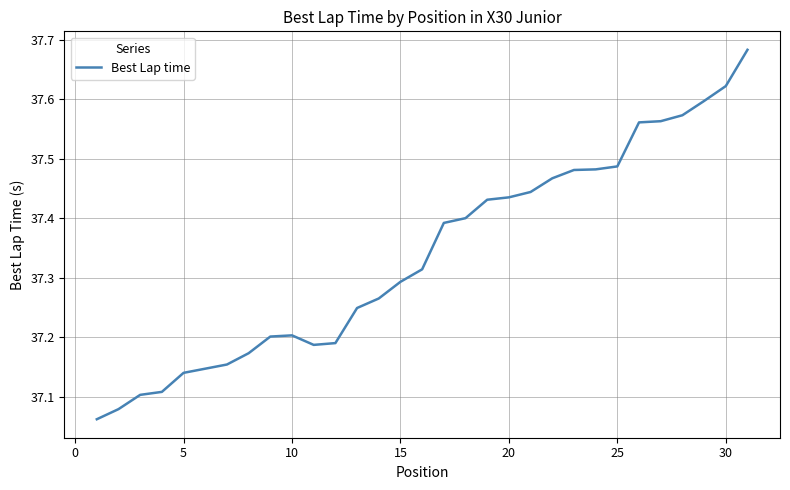

What is the difference between the maximum and minimum values?

0.6